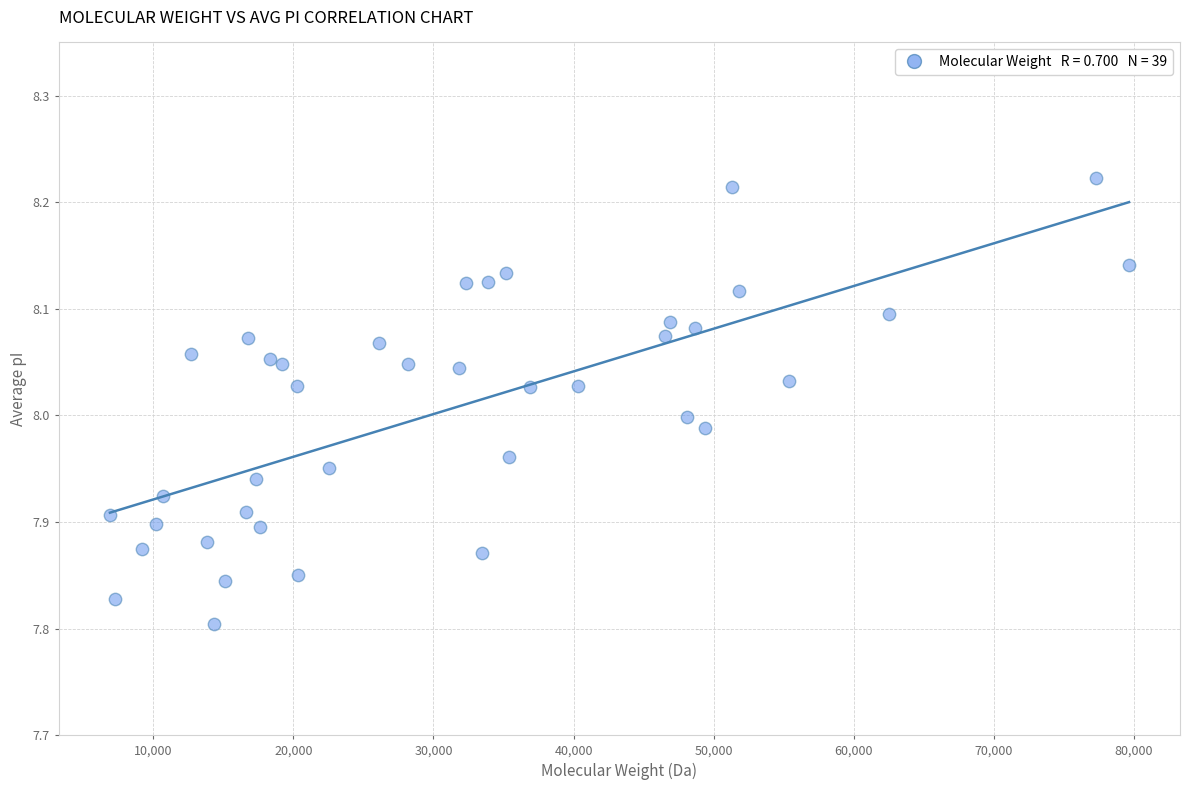

What is the range of X values (max minus min)?

72756.8